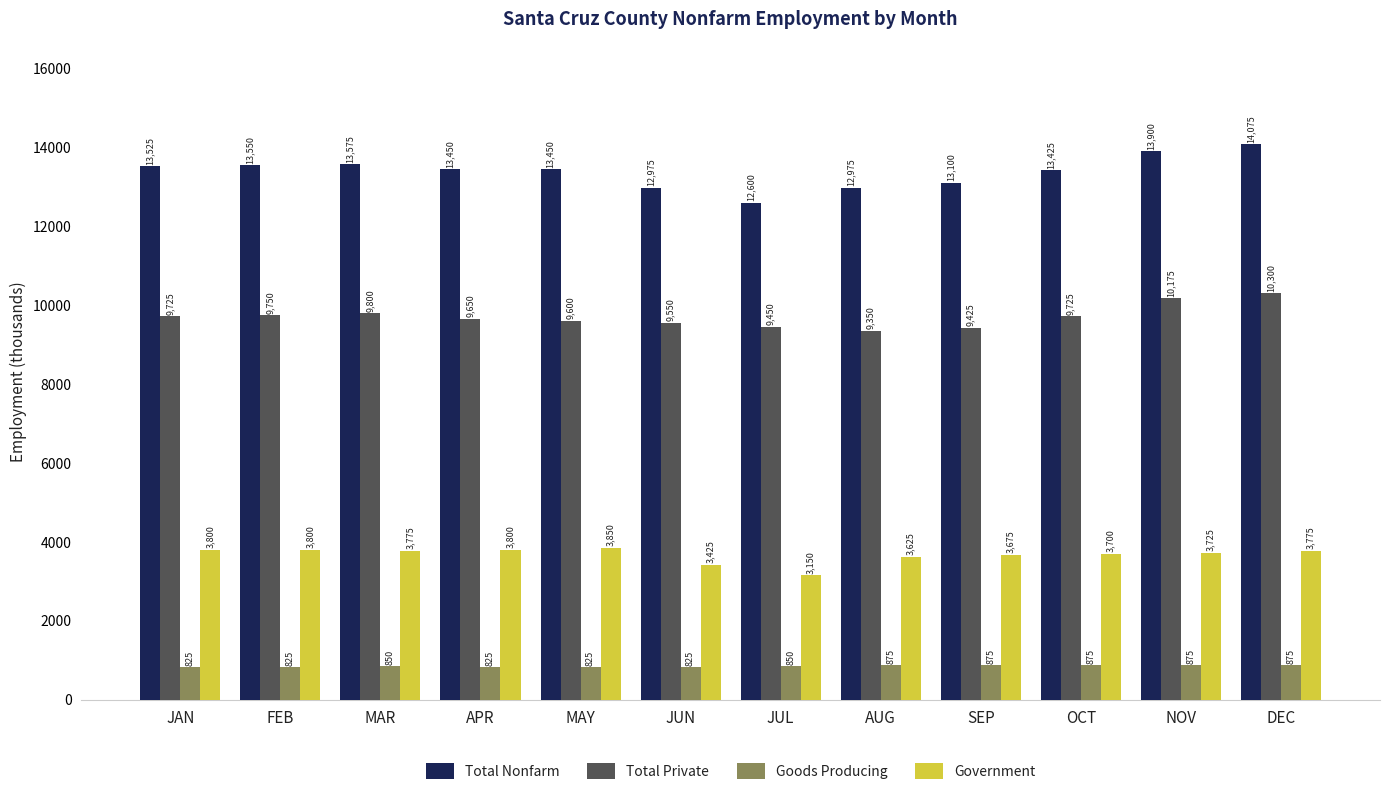

Is it true that Government equals 6056 at MAR?

False